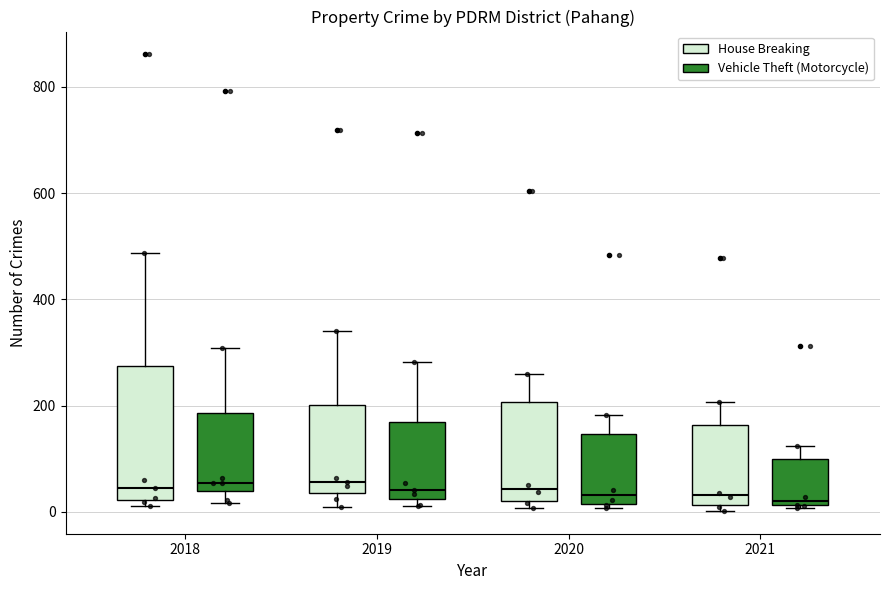

Where is the lower edge of the box for 2020 (Vehicle Theft (Motorcycle)) on the y-axis? The values are not printed on the chart, so give them approximately, as read against the axis.

20